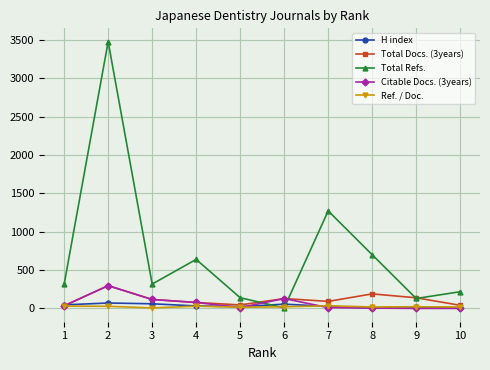

The value of Total Docs. (3years) at 8 is 189.0. True or false?

True